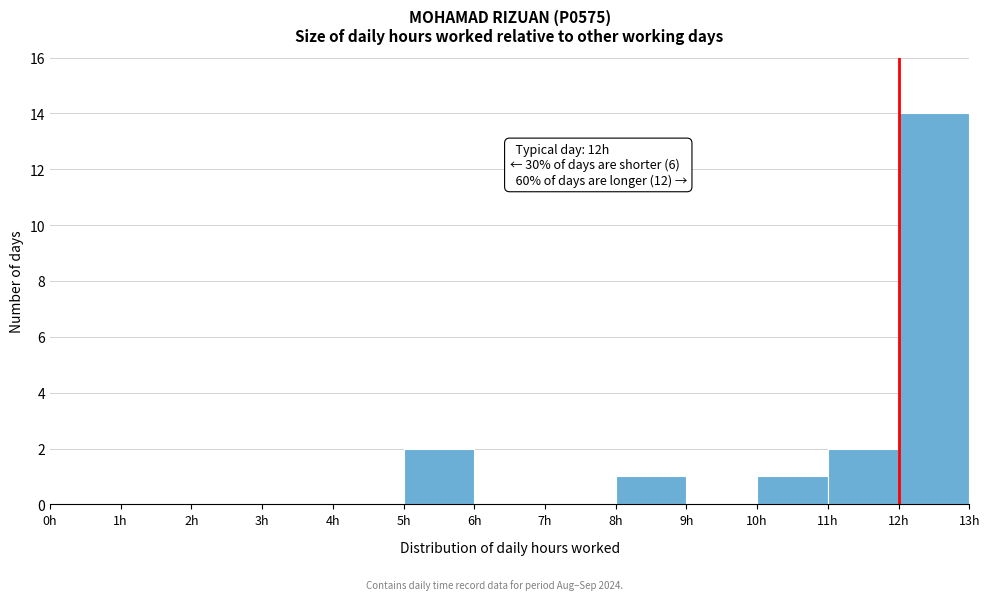

Which range on the x-axis has the tallest bar?

12 to 13